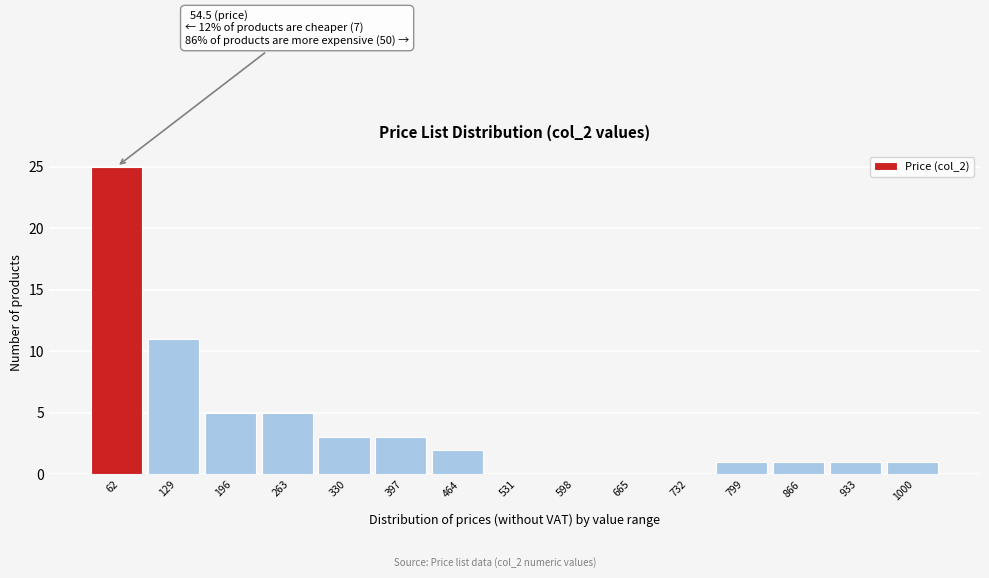

Which range on the x-axis has the tallest bar?

30 to 100